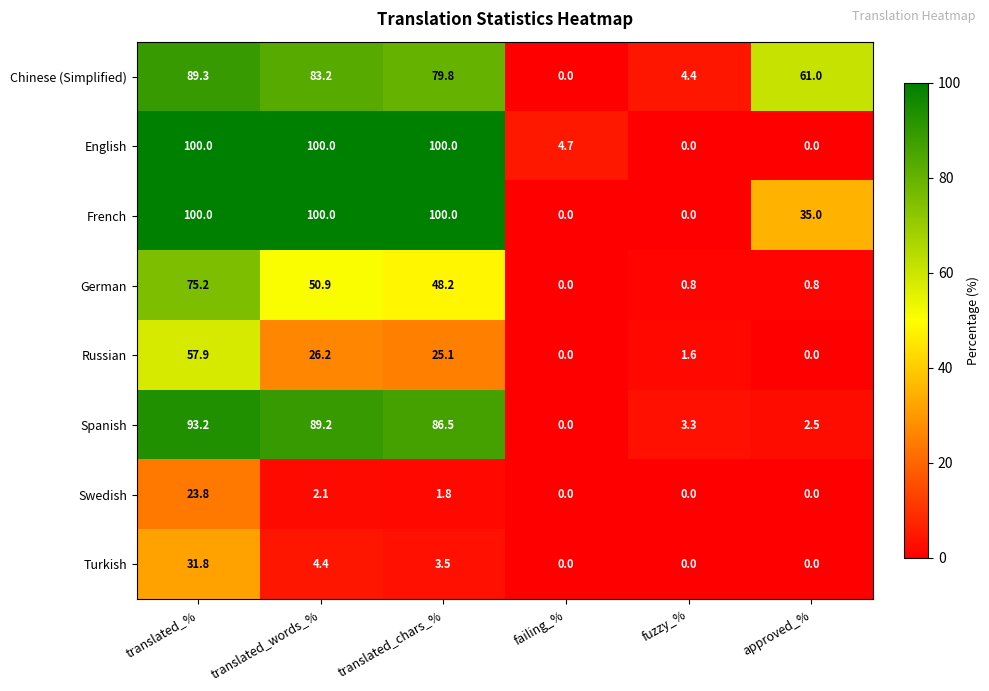

What is the approximate value of French at translated_%?

100.0